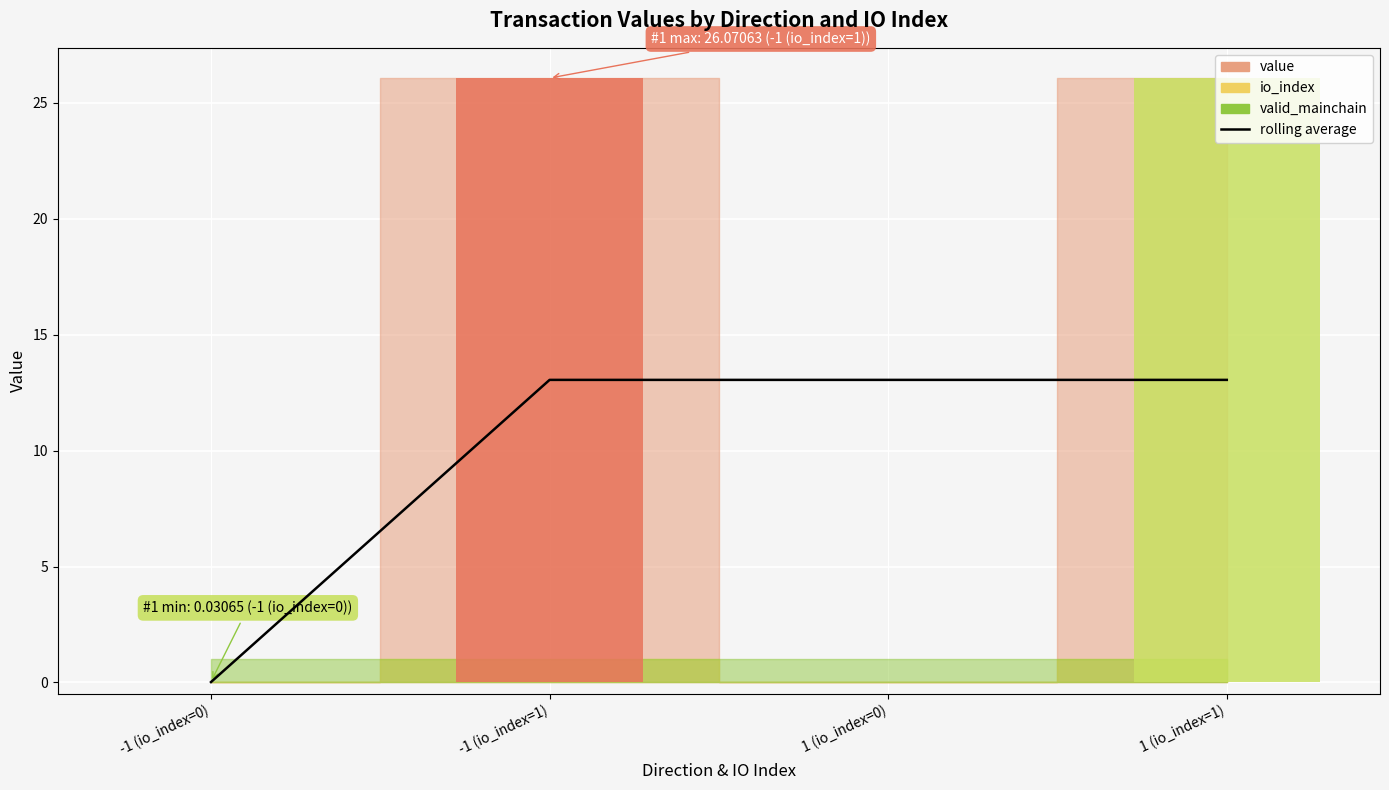

True or false: the data shows 0.0 at -1 (io_index=0).

True